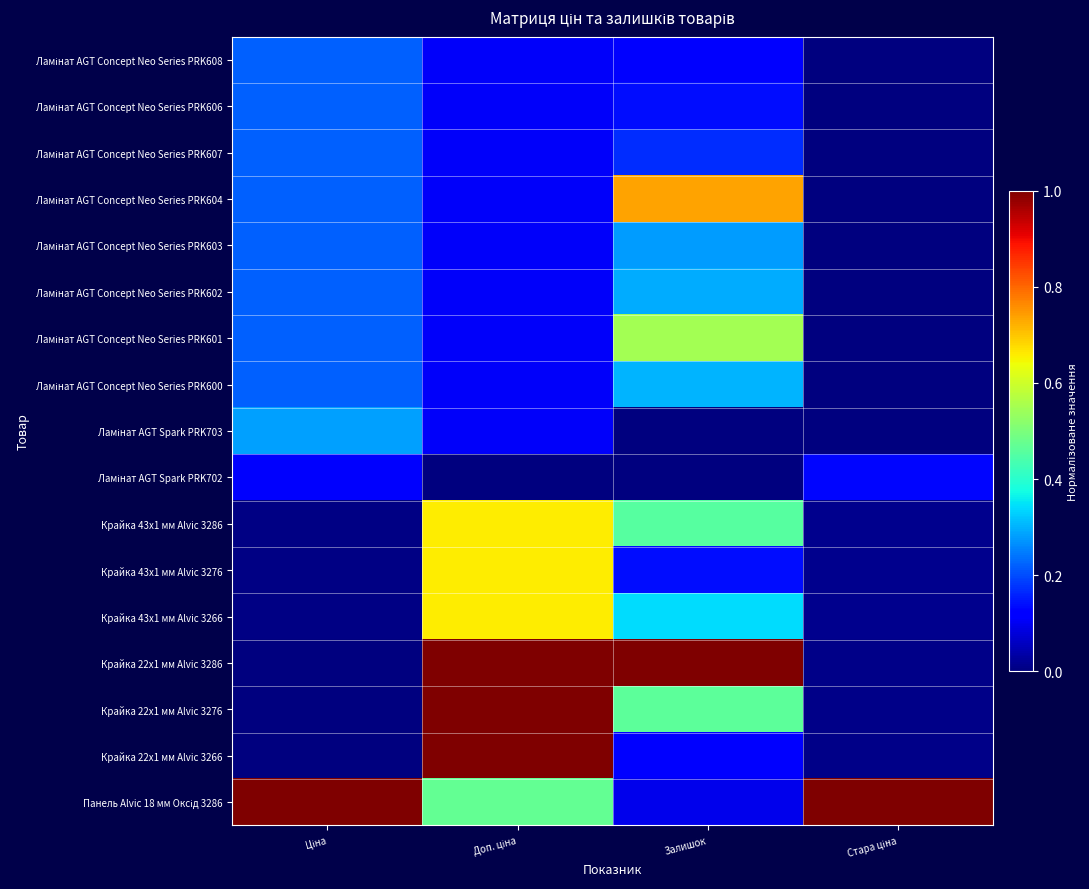

List the series in order of their peak value, highest first.

Крайка 22x1 мм Alvic 3286, Крайка 22x1 мм Alvic 3276, Крайка 22x1 мм Alvic 3266, Панель Alvic 18 мм Оксід 3286, Ламінат AGT Concept Neo Series PRK604, Крайка 43x1 мм Alvic 3286, Крайка 43x1 мм Alvic 3276, Крайка 43x1 мм Alvic 3266, Ламінат AGT Concept Neo Series PRK601, Ламінат AGT Concept Neo Series PRK600, Ламінат AGT Concept Neo Series PRK602, Ламінат AGT Spark PRK703, Ламінат AGT Concept Neo Series PRK603, Ламінат AGT Concept Neo Series PRK608, Ламінат AGT Concept Neo Series PRK606, Ламінат AGT Concept Neo Series PRK607, Ламінат AGT Spark PRK702